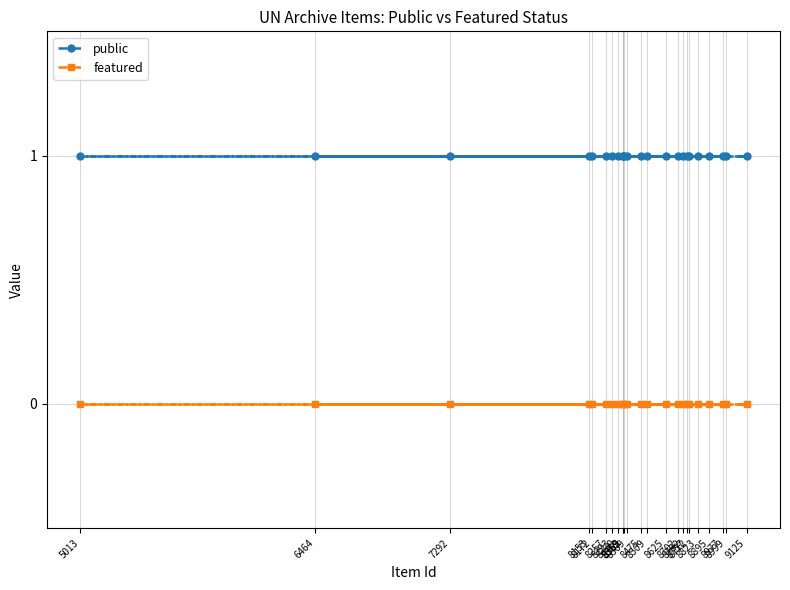

True or false: featured and public cross at least once.

False